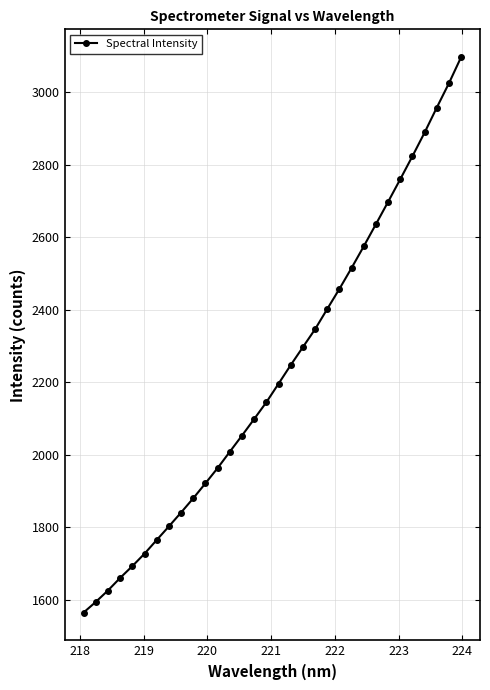

What is the minimum value shown in the chart?

1564.5